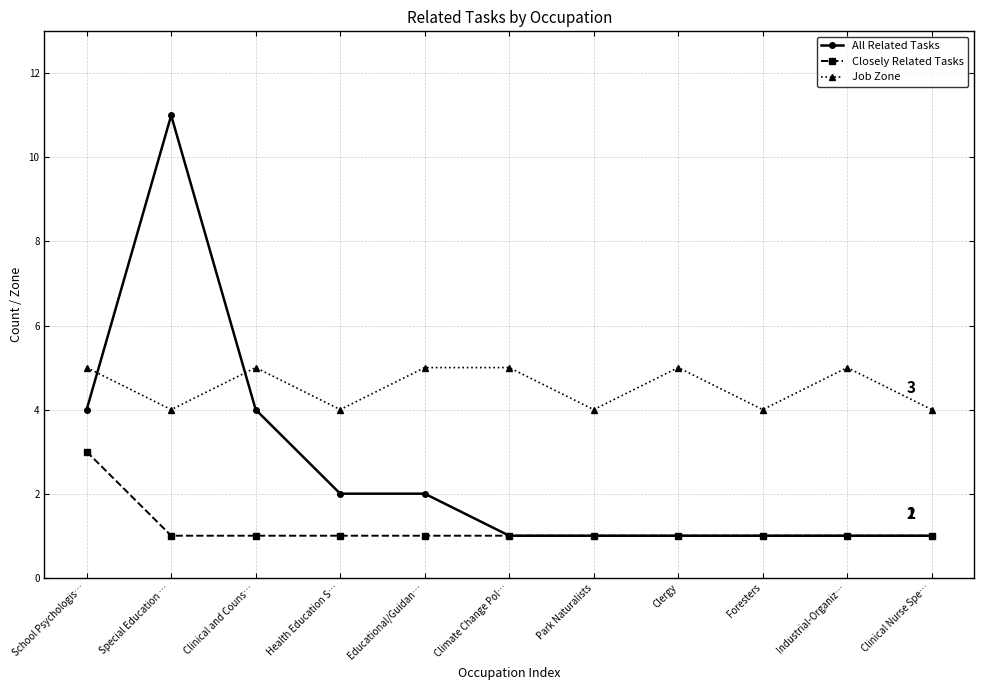

How many distinct data groups are displayed?

3